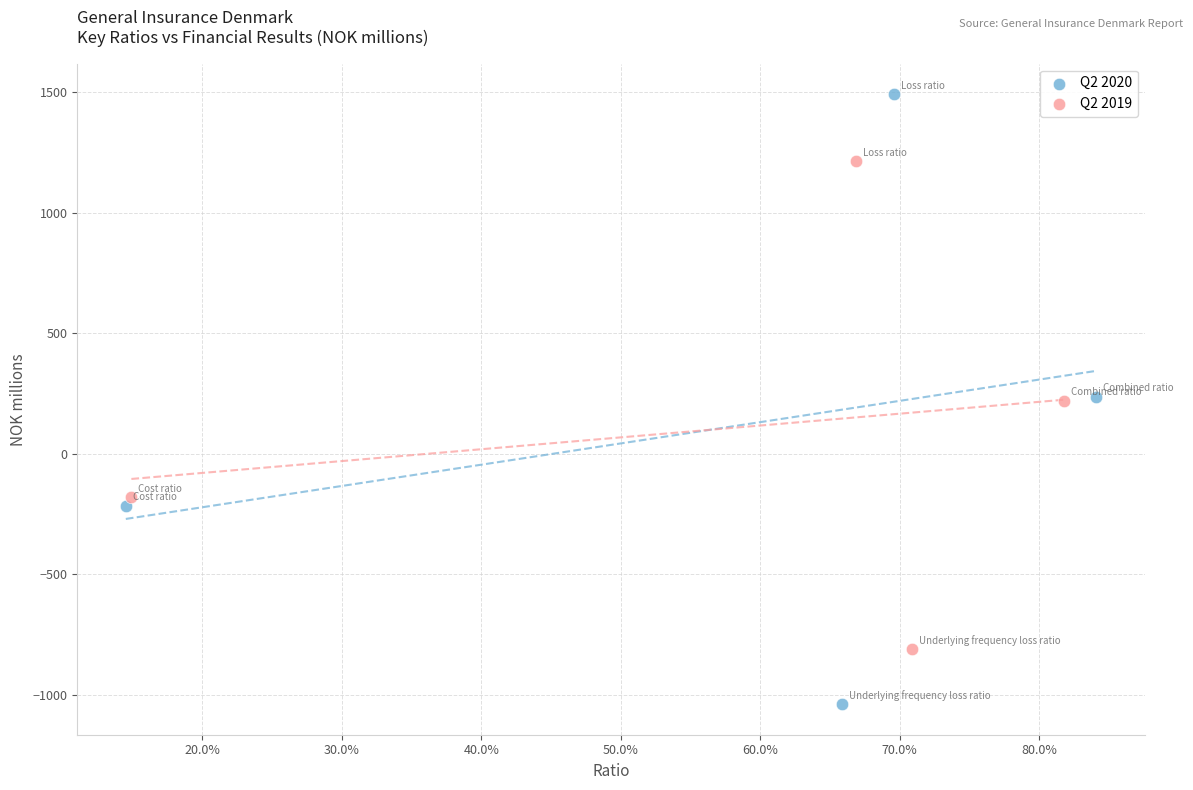

Which series reaches the minimum Y coordinate?

Q2 2020